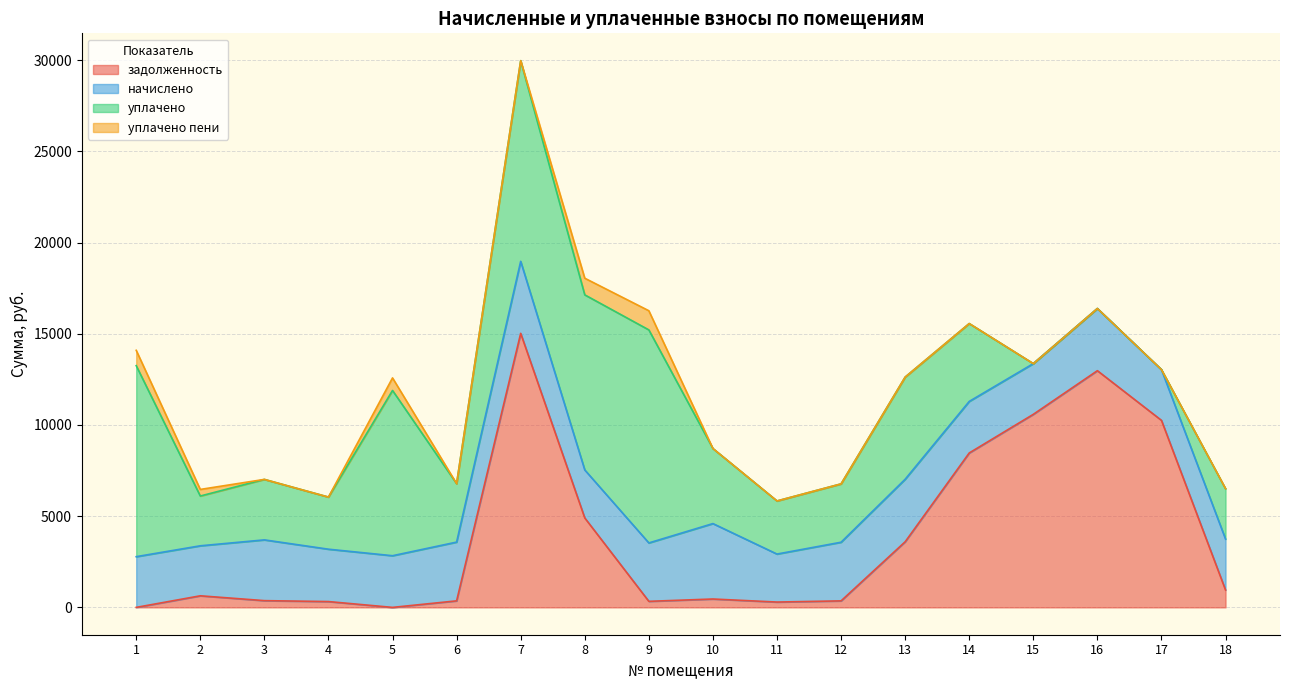

True or false: начислено and уплачено пени cross at least once.

False